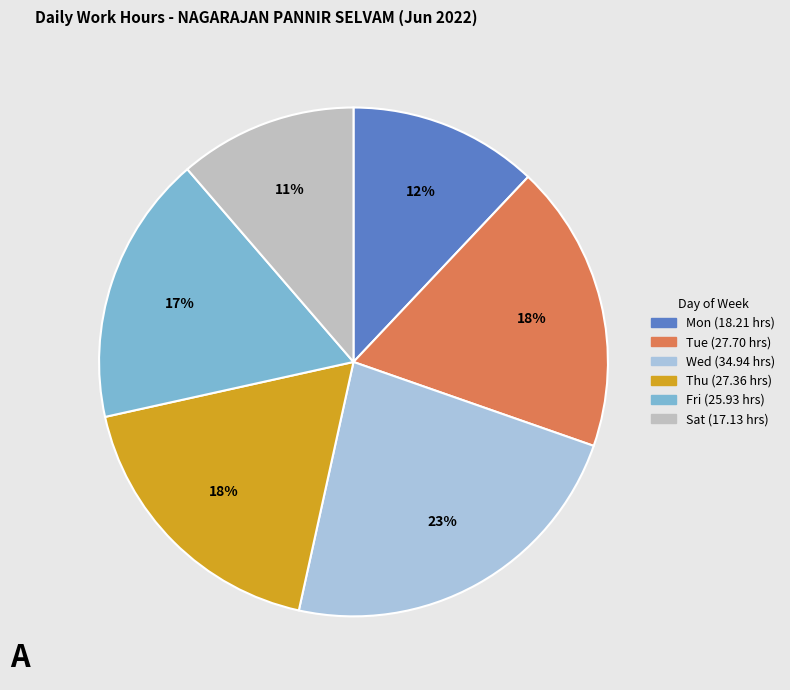

Is there any slice that represents more than half of the pie?

No